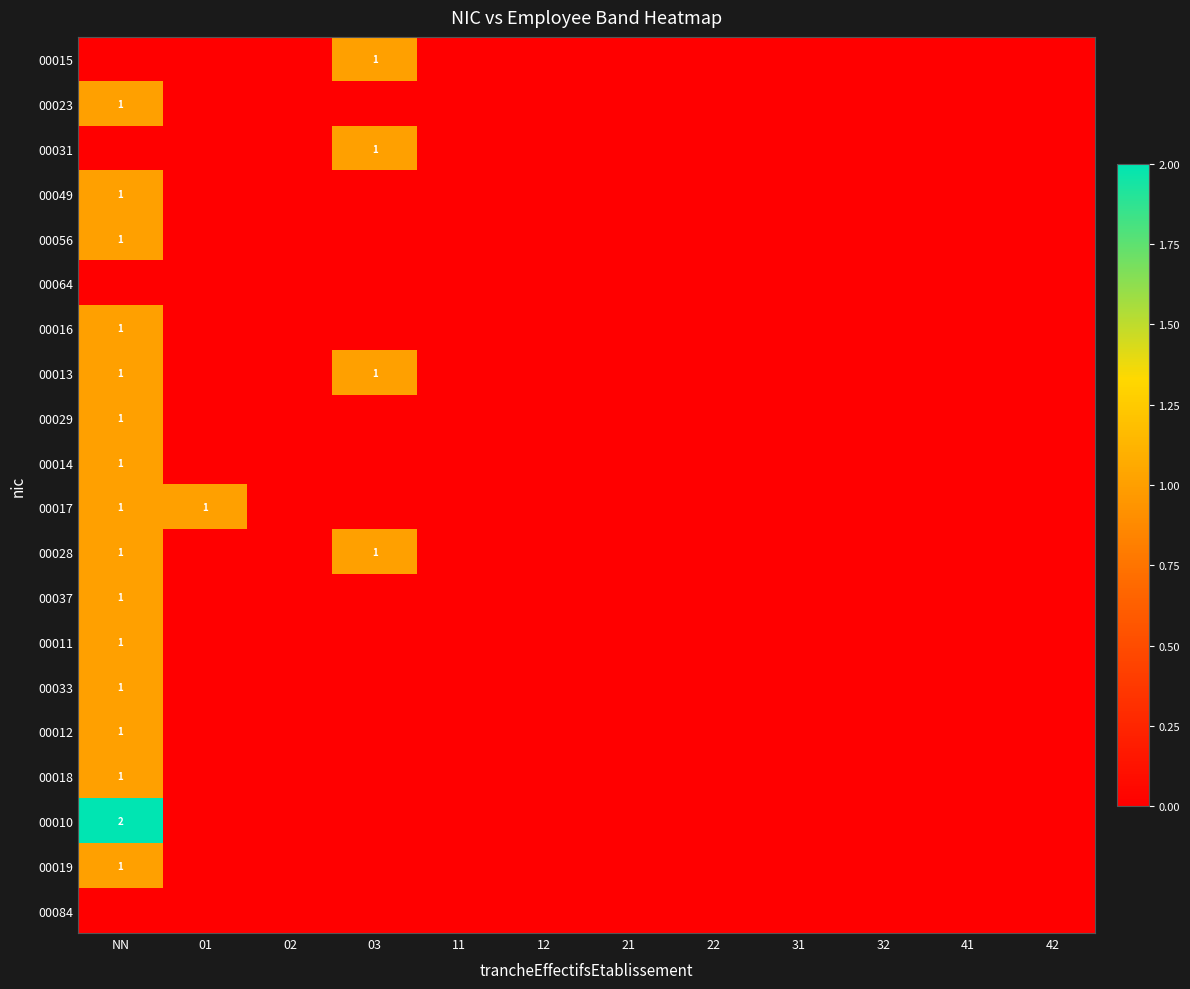

Count the 00033 values in the range 0 to 1.

12